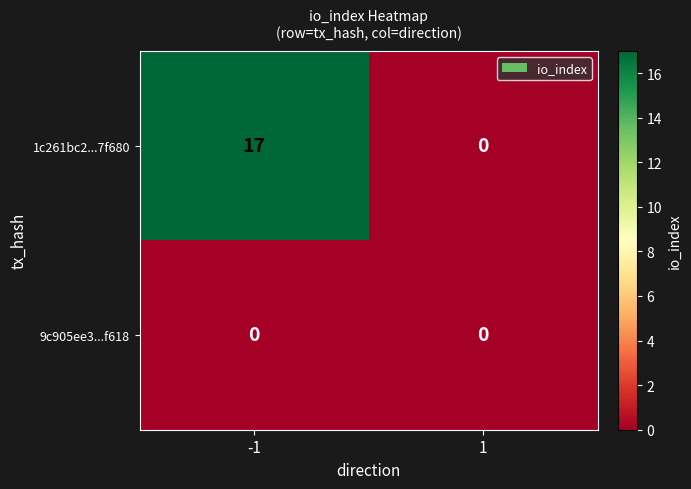

Is it true that 1c261bc2...7f680 equals 29 at -1?

False